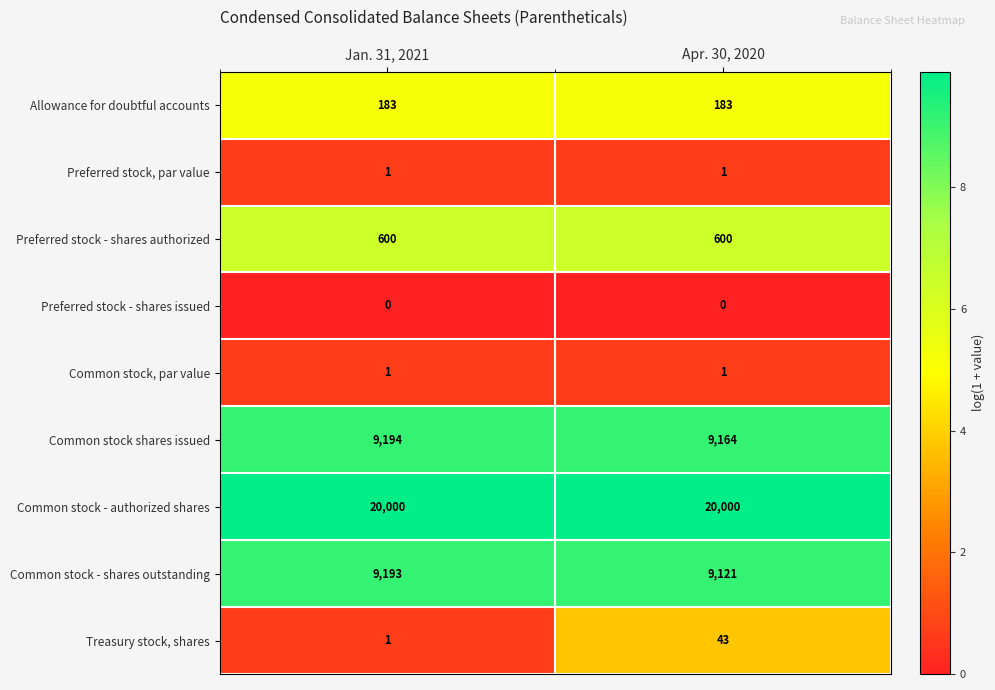

What is the average value of the Treasury stock, shares series?

22